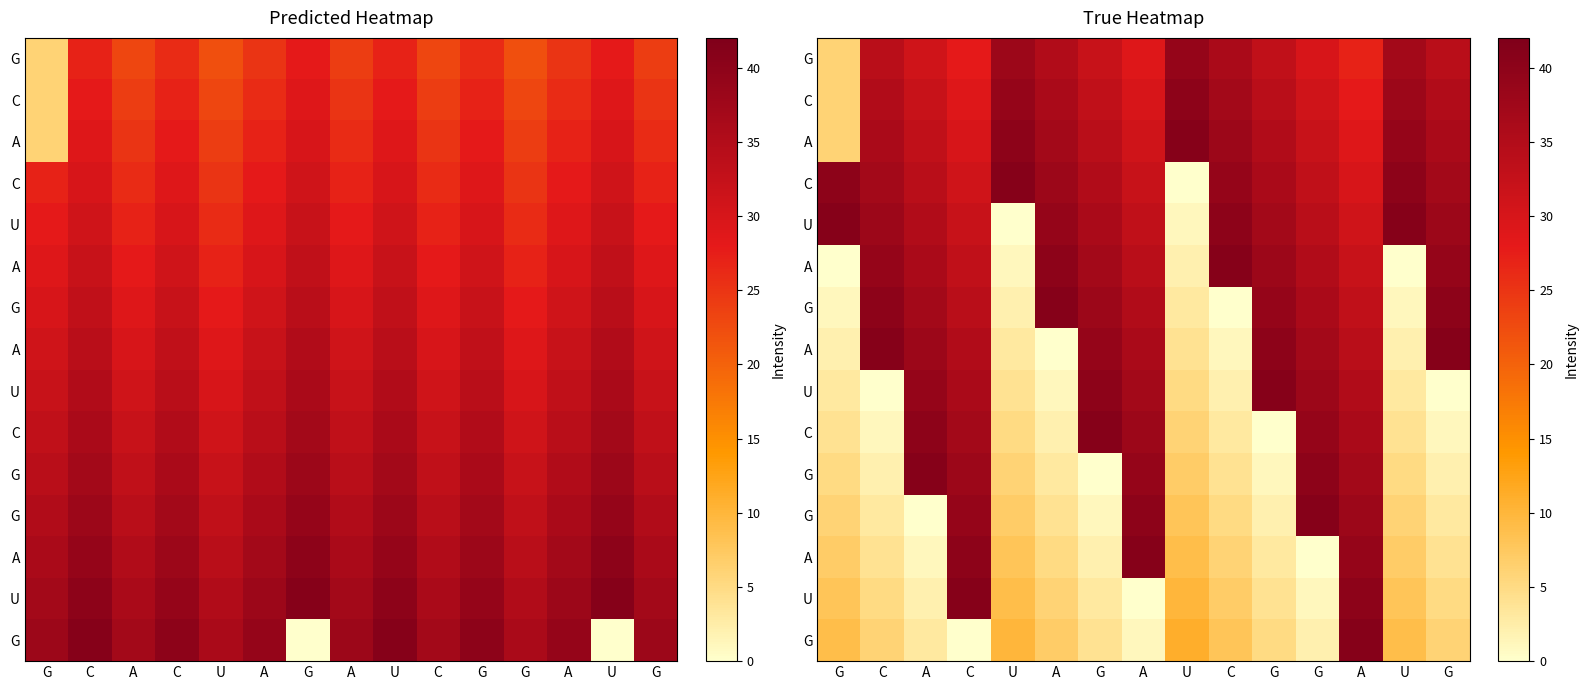

Is it true that row_0 equals 30 at G?

True